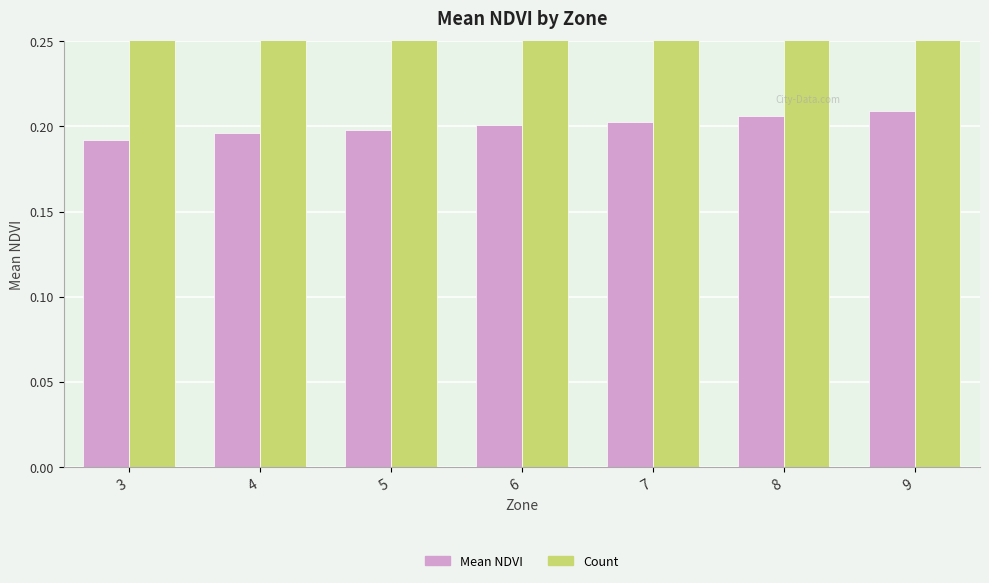

Rank the series by their average value, from lowest to highest.

Mean NDVI, Count